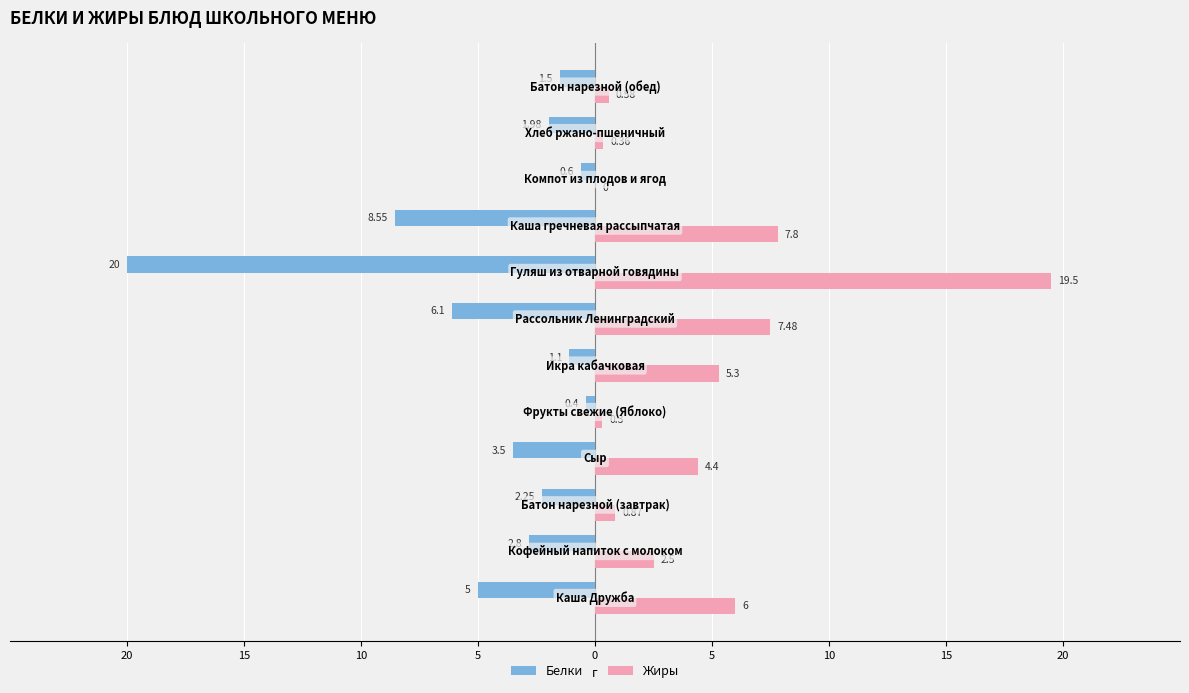

What are all the series names shown in the legend?

Белки, Жиры